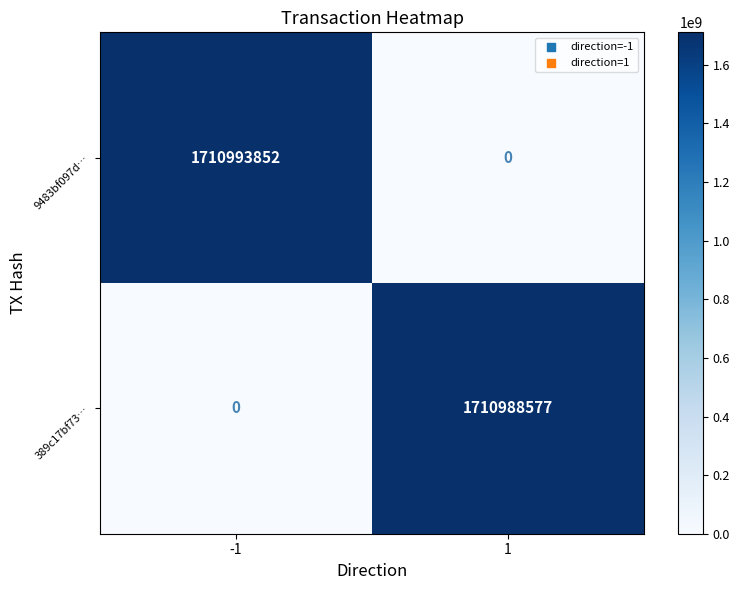

Reading left to right, transcribe all the data shown in this chart.

9483bf097d…: 1710993852	0
389c17bf73…: 0	1710988577